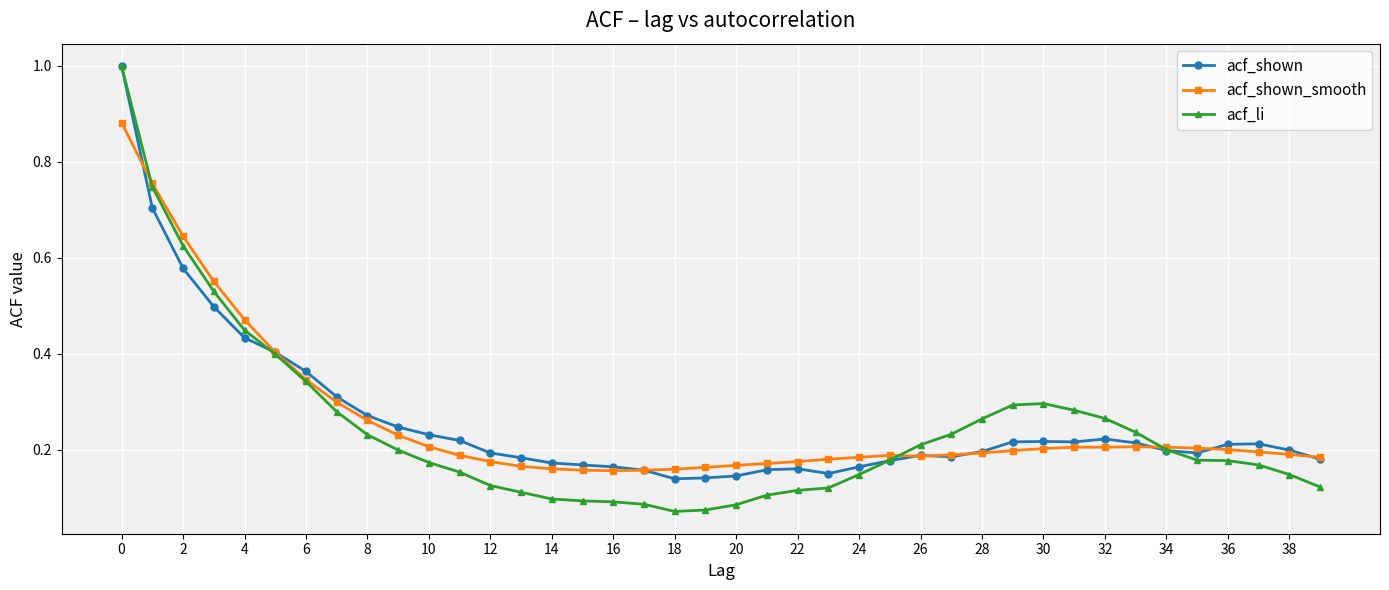

Is this an area chart (filled region under the line)?

No